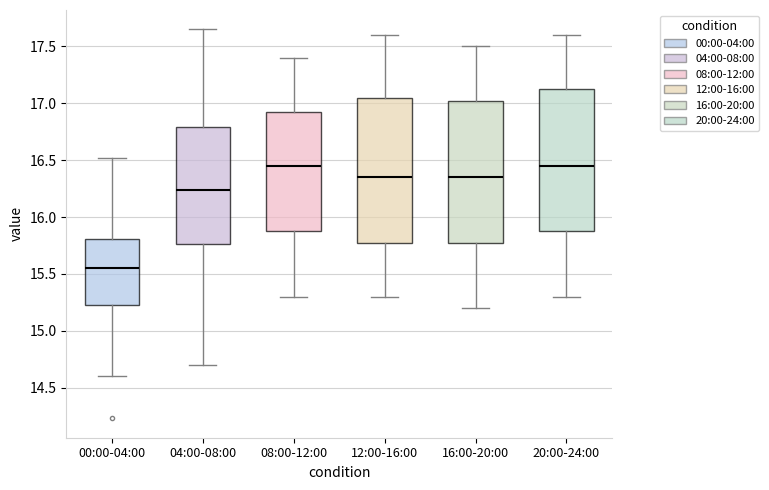

Reading left to right, transcribe this box plot: for each box, give where its median line is, the range the box spans, and where its two whiskers end, as read against the y-axis. The values are not printed on the chart, so give them approximately, as read against the axis.

00:00-04:00: median 15.55, box 15.20 to 15.80, whiskers 14.60 to 16.50
04:00-08:00: median 16.25, box 15.75 to 16.80, whiskers 14.70 to 17.65
08:00-12:00: median 16.45, box 15.90 to 16.95, whiskers 15.30 to 17.40
12:00-16:00: median 16.35, box 15.80 to 17.05, whiskers 15.30 to 17.60
16:00-20:00: median 16.35, box 15.80 to 17.05, whiskers 15.20 to 17.50
20:00-24:00: median 16.45, box 15.90 to 17.15, whiskers 15.30 to 17.60